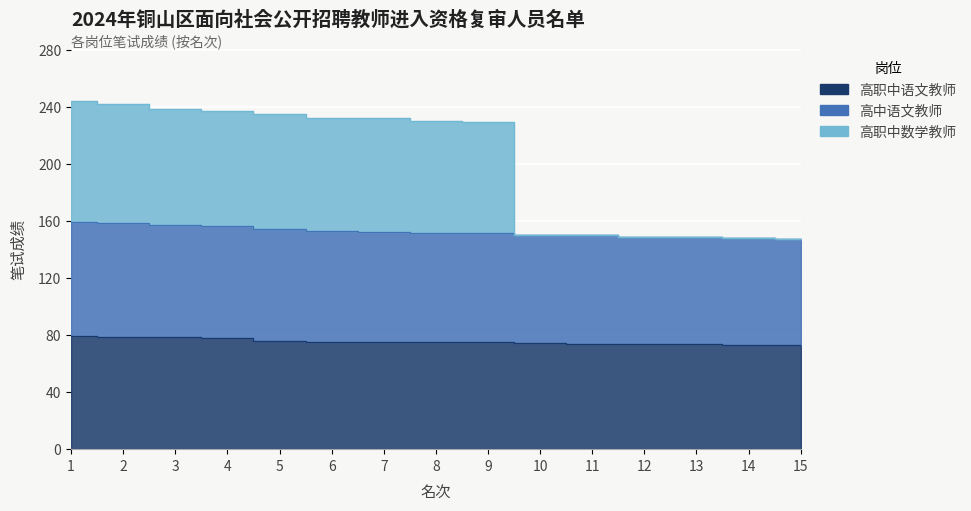

True or false: 高职中数学教师 and 高中语文教师 intersect in this chart.

False